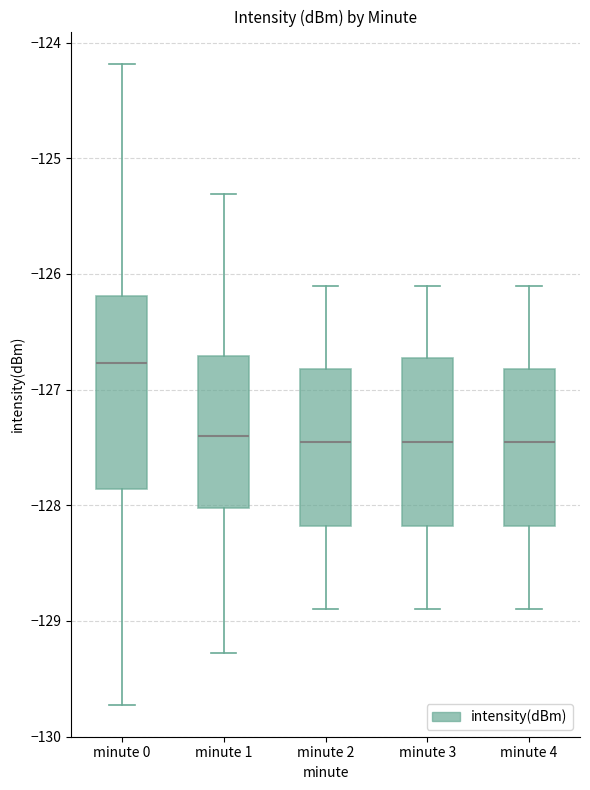

Reading left to right, transcribe this box plot: for each box, give where its median line is, the range the box spans, and where its two whiskers end, as read against the y-axis. The values are not printed on the chart, so give them approximately, as read against the axis.

minute 0: median -126.8, box -127.9 to -126.2, whiskers -129.7 to -124.2
minute 1: median -127.4, box -128.0 to -126.7, whiskers -129.3 to -125.3
minute 2: median -127.4, box -128.2 to -126.8, whiskers -128.9 to -126.1
minute 3: median -127.4, box -128.2 to -126.7, whiskers -128.9 to -126.1
minute 4: median -127.4, box -128.2 to -126.8, whiskers -128.9 to -126.1